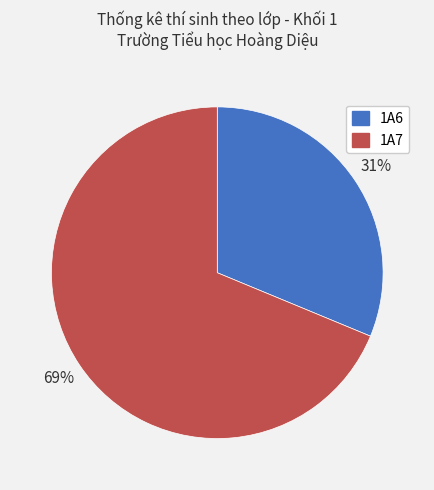

Do 1A6 and 1A7 together represent more than half of the pie?

Yes